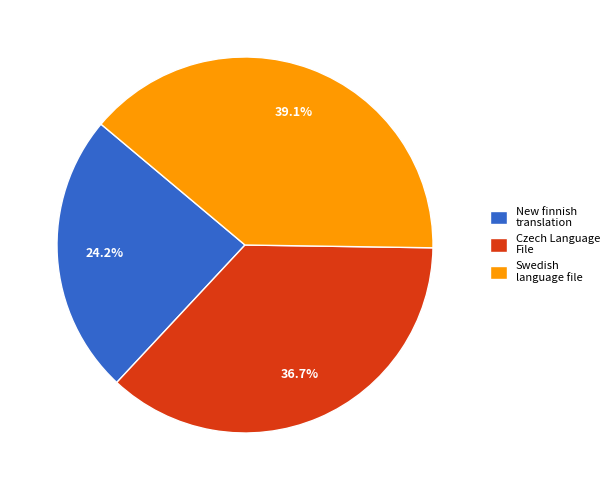

Combined, what portion of the pie is New finnish translation and Swedish language file?

63.3%